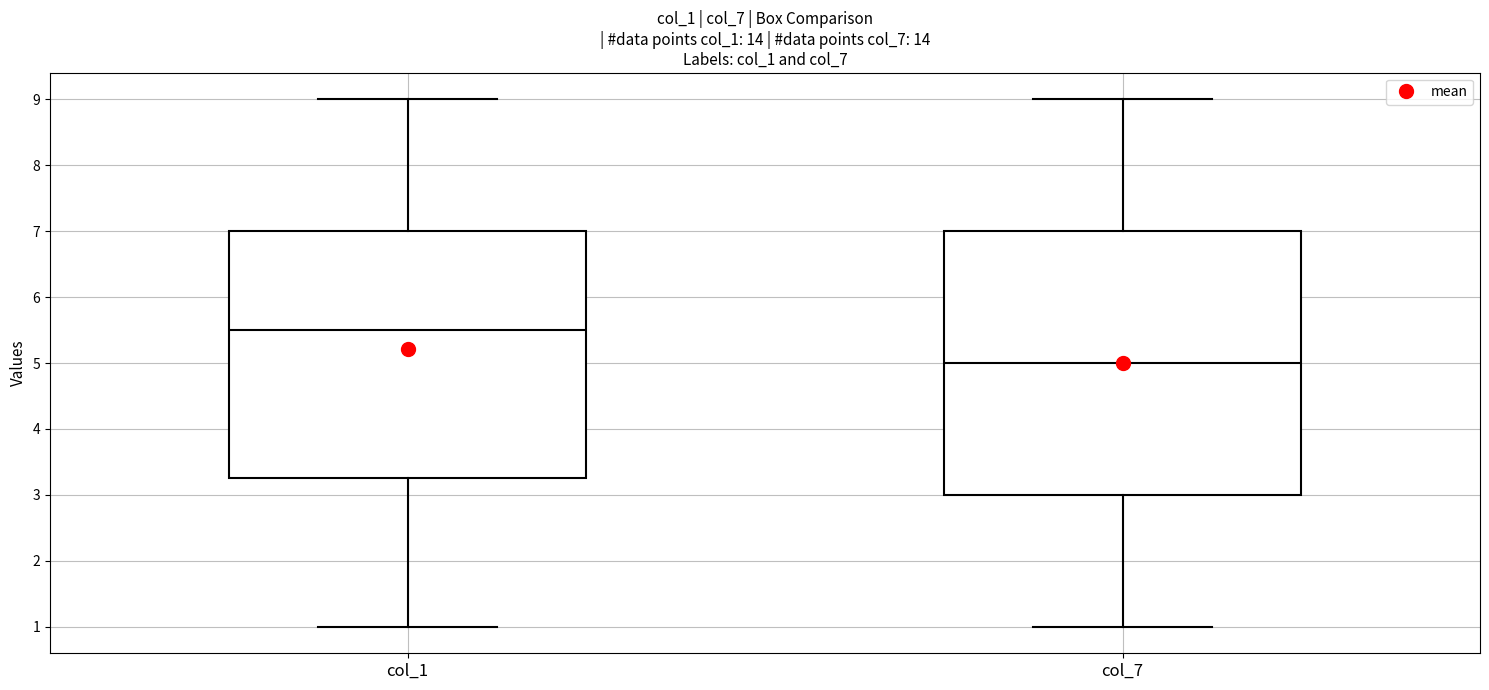

Which box's median line is the highest?

col_1